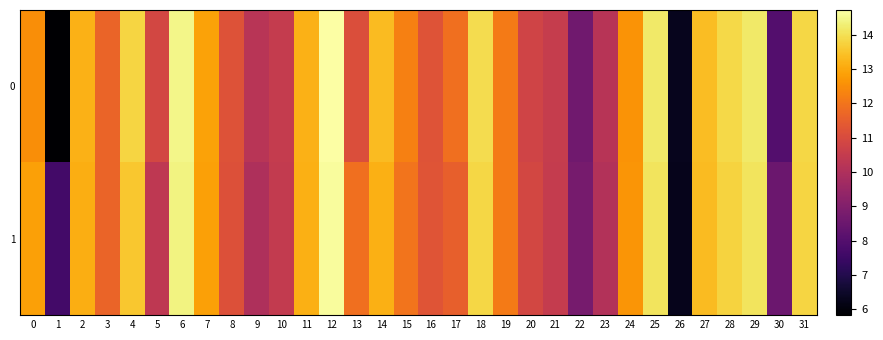

What is the total value across all series at 2?

26.2